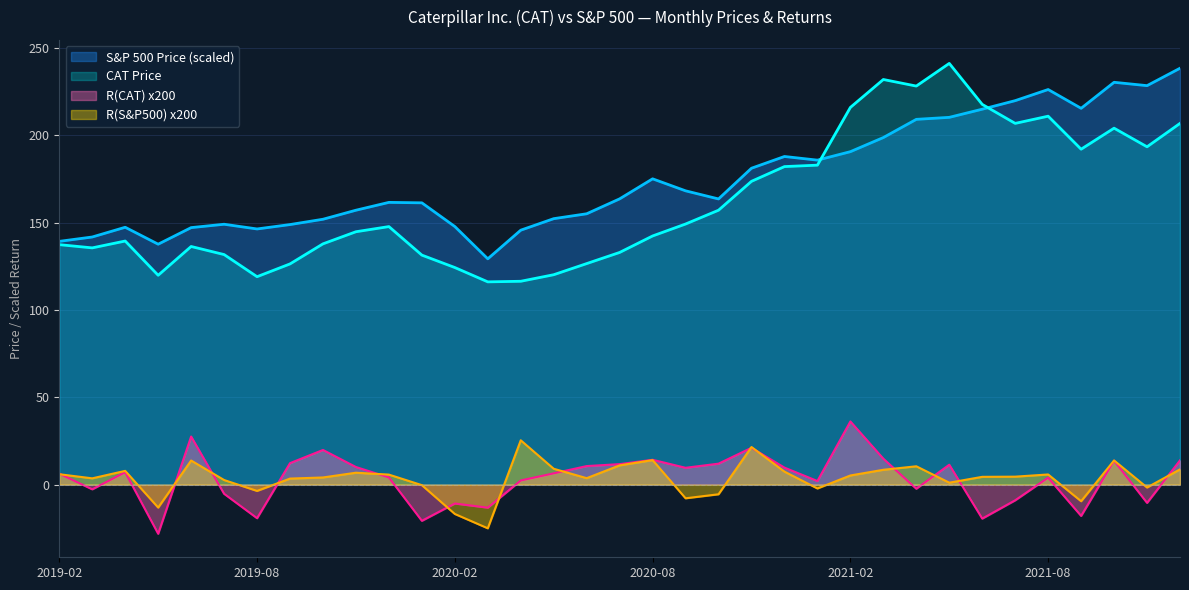

How many interior local valleys does the R(CAT) series have?

11